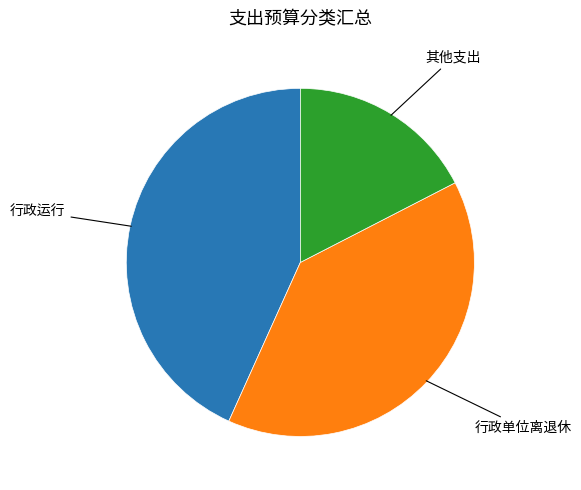

Does any single category account for the majority?

No